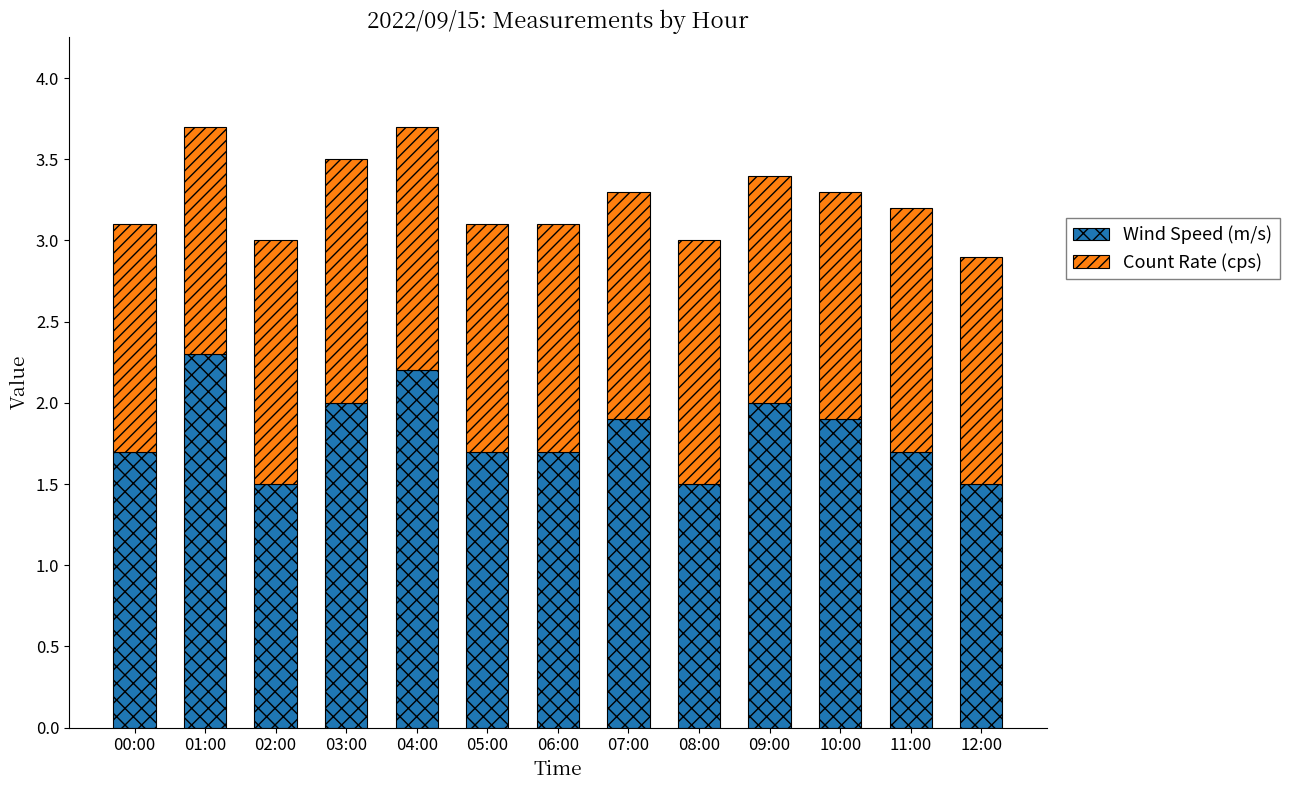

What is the sum of all Wind Speed (m/s) values?

23.6